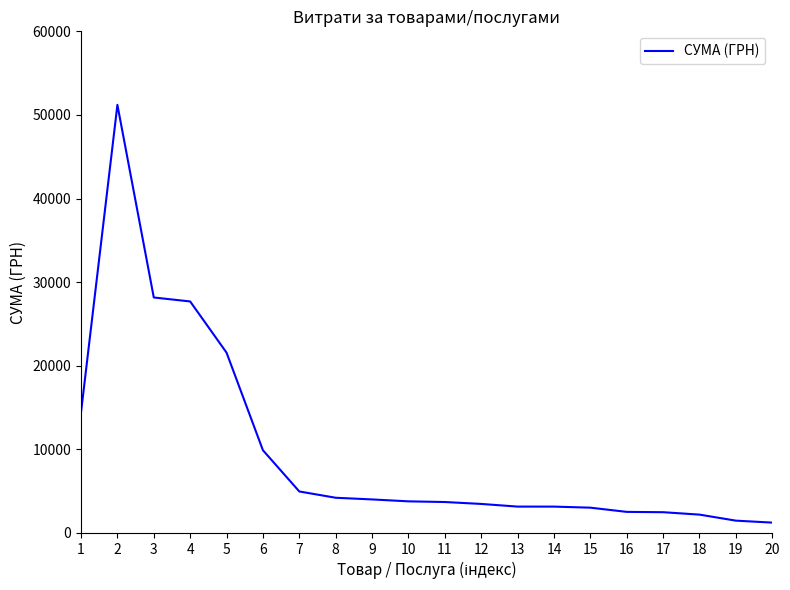

What is the change in value from 8 to 10?

-430.2